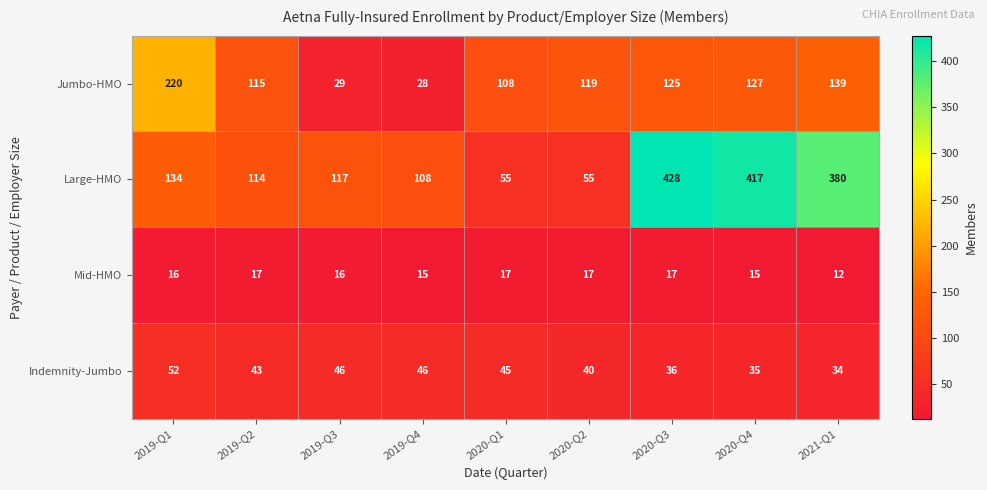

What is the difference between the second highest and second lowest values in the Jumbo-HMO series?

110